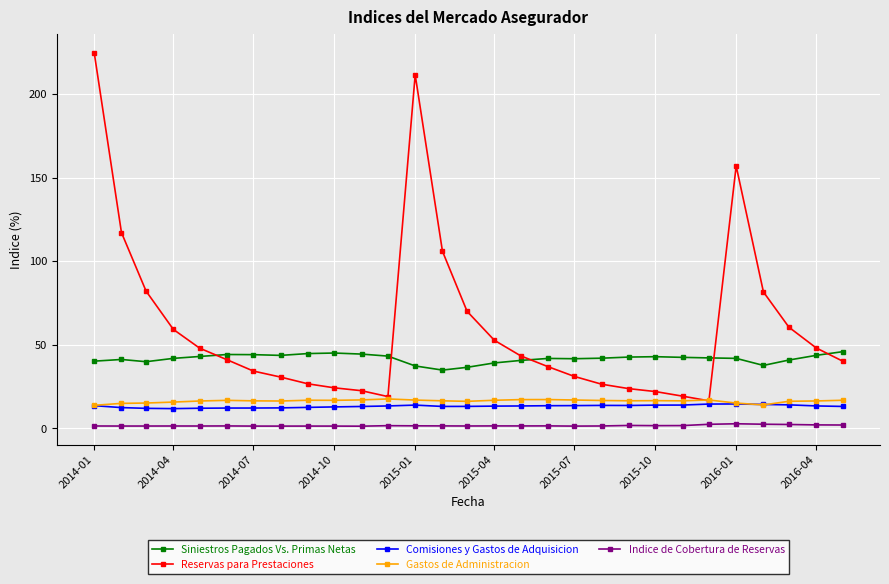

Does the chart have visible grid lines?

Yes